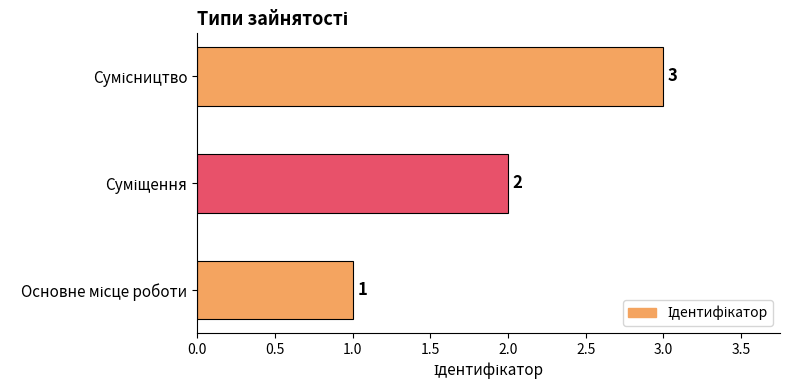

What is the greatest value displayed?

3